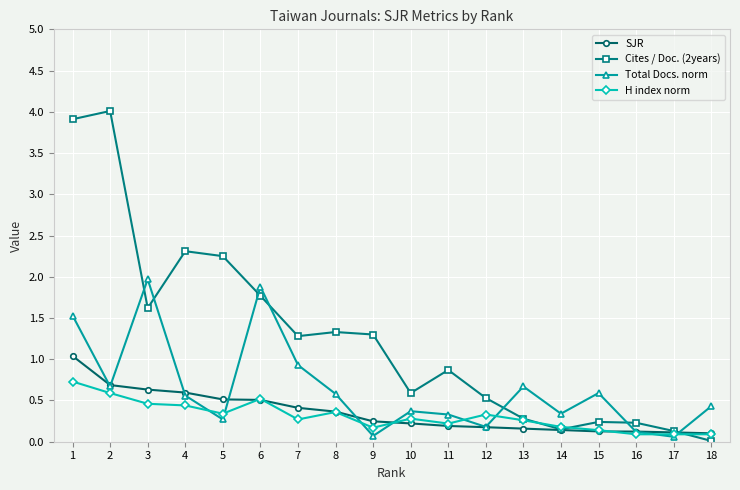

Which series changed the most between 12 and 16?

Cites / Doc. (2years)